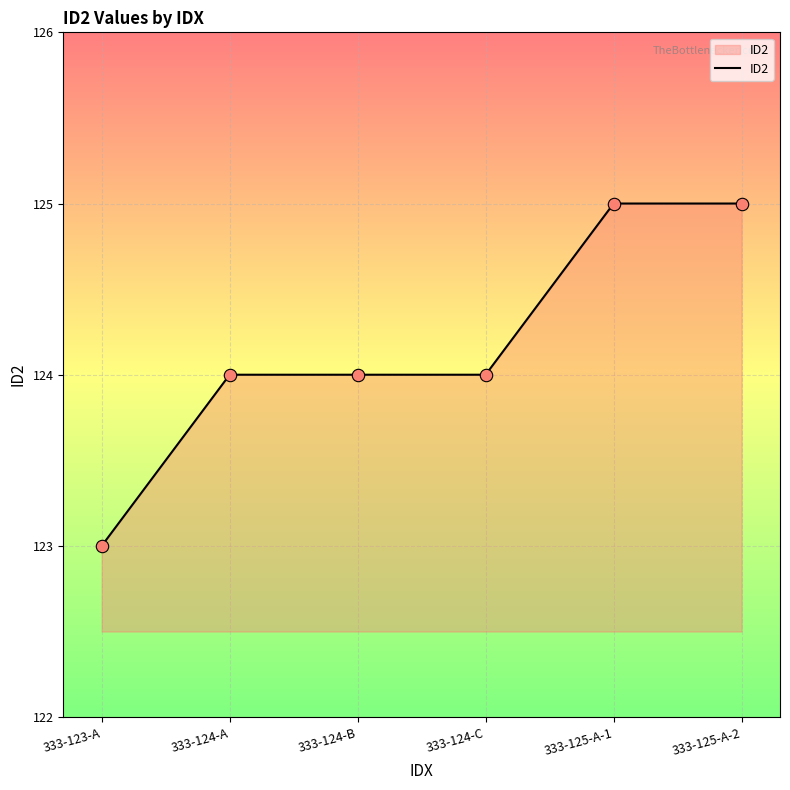

What is the change in value from 333-124-B to 333-125-A-2?

+1